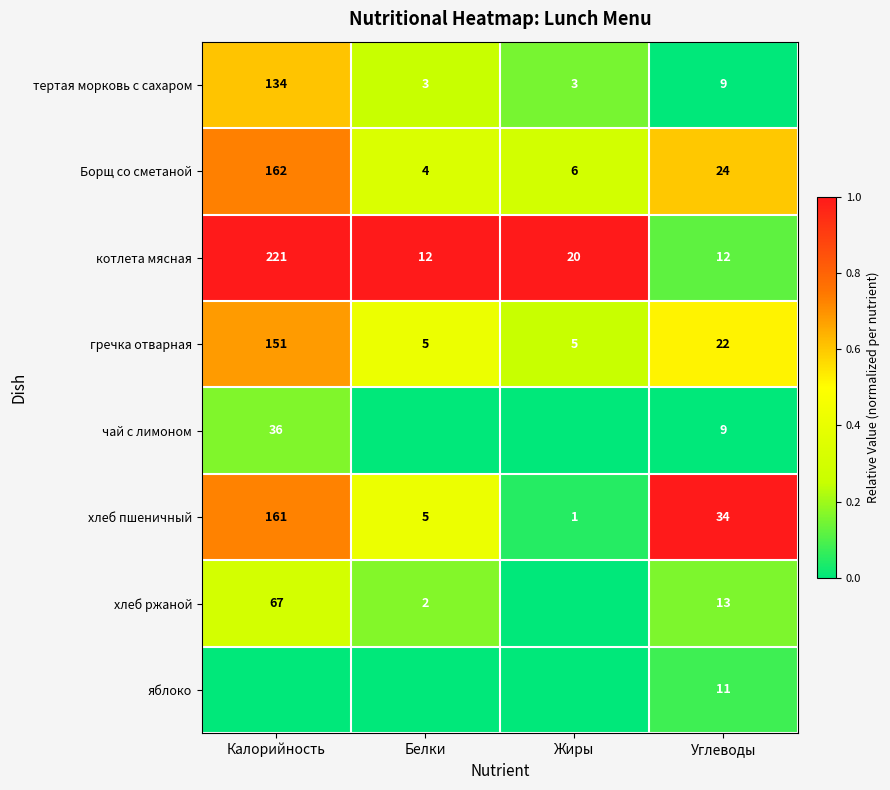

Where is гречка отварная nearest to the value 78?

Углеводы